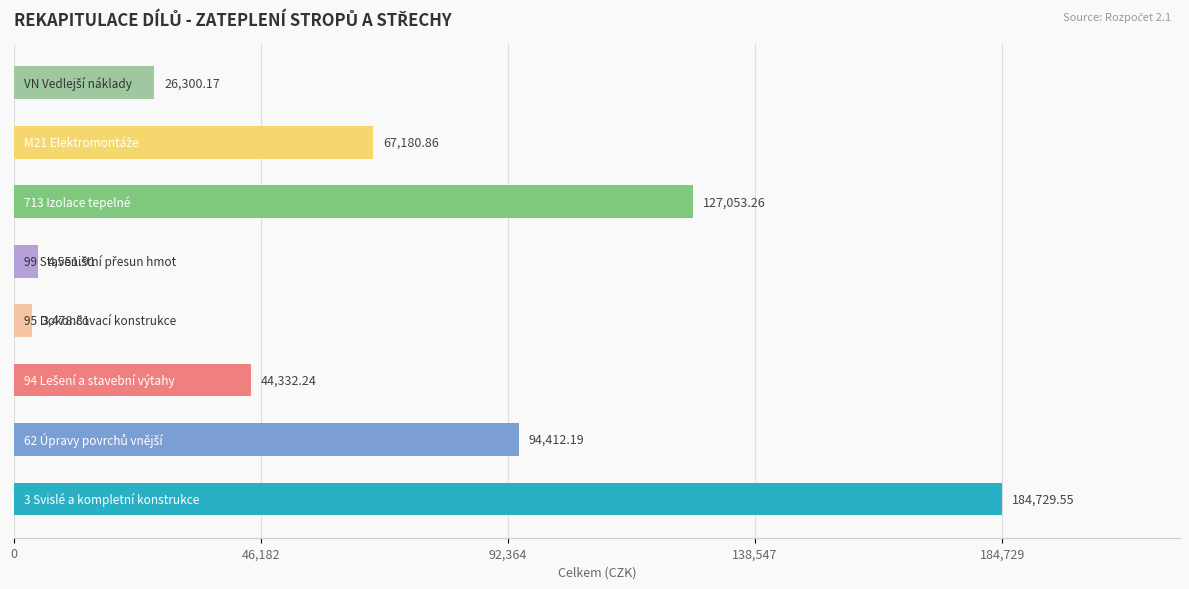

What is the average value?

69004.9